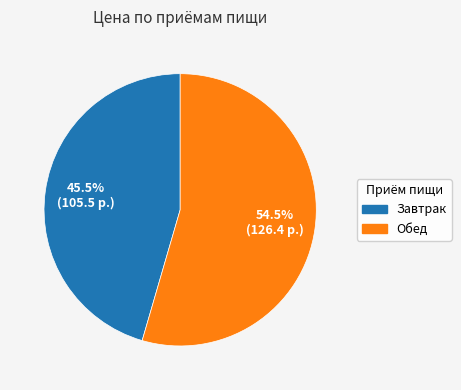

Which slice is the smallest?

Завтрак